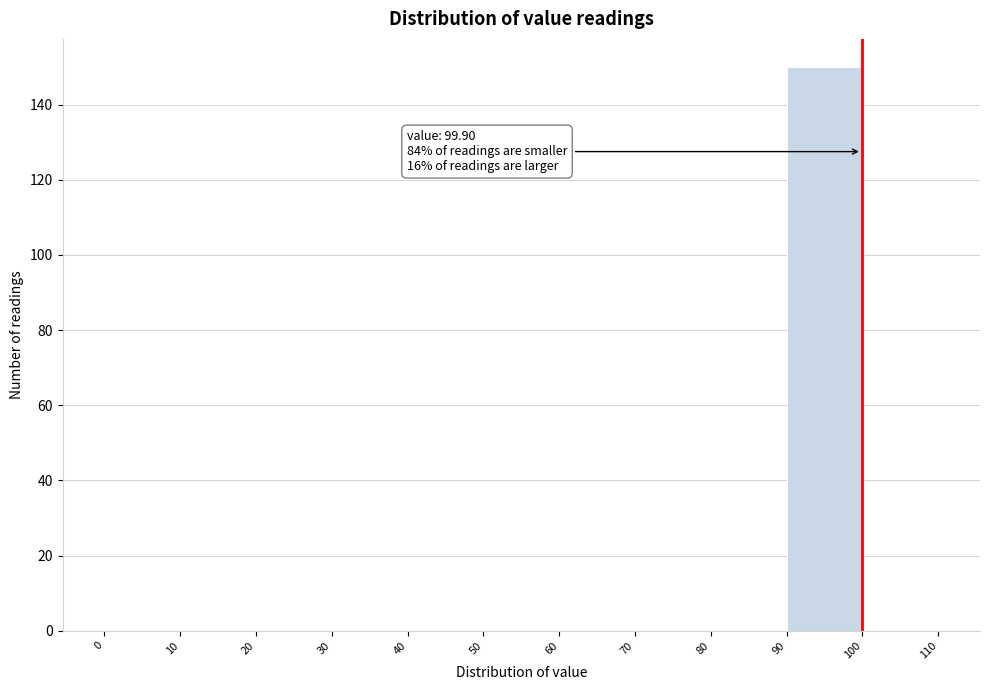

Which range on the x-axis has the tallest bar?

90 to 100